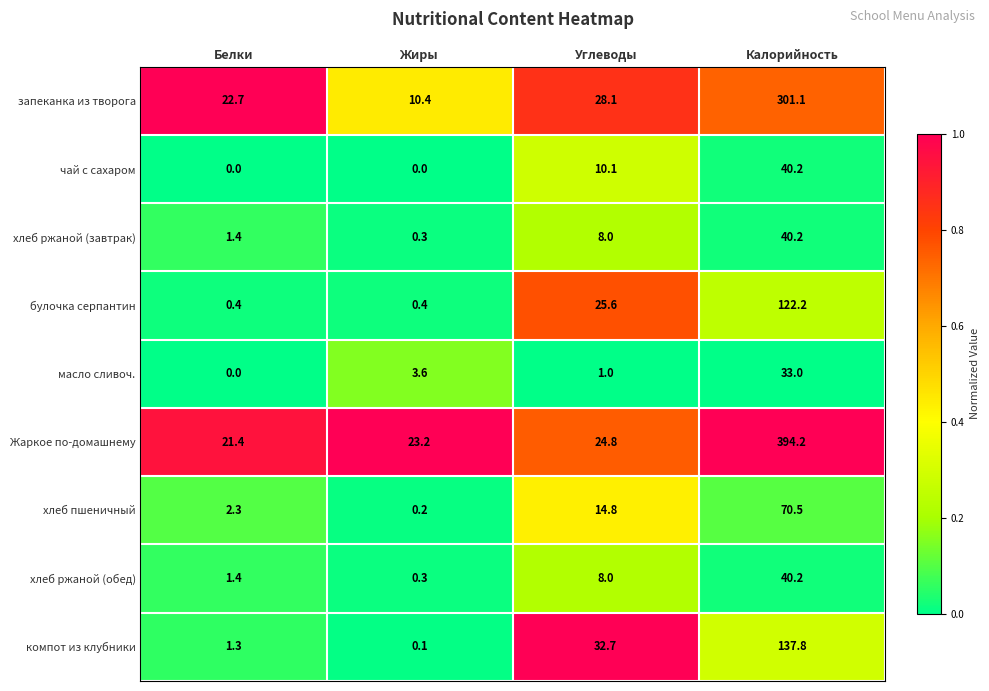

Where is хлеб пшеничный nearest to the value 35?

Углеводы